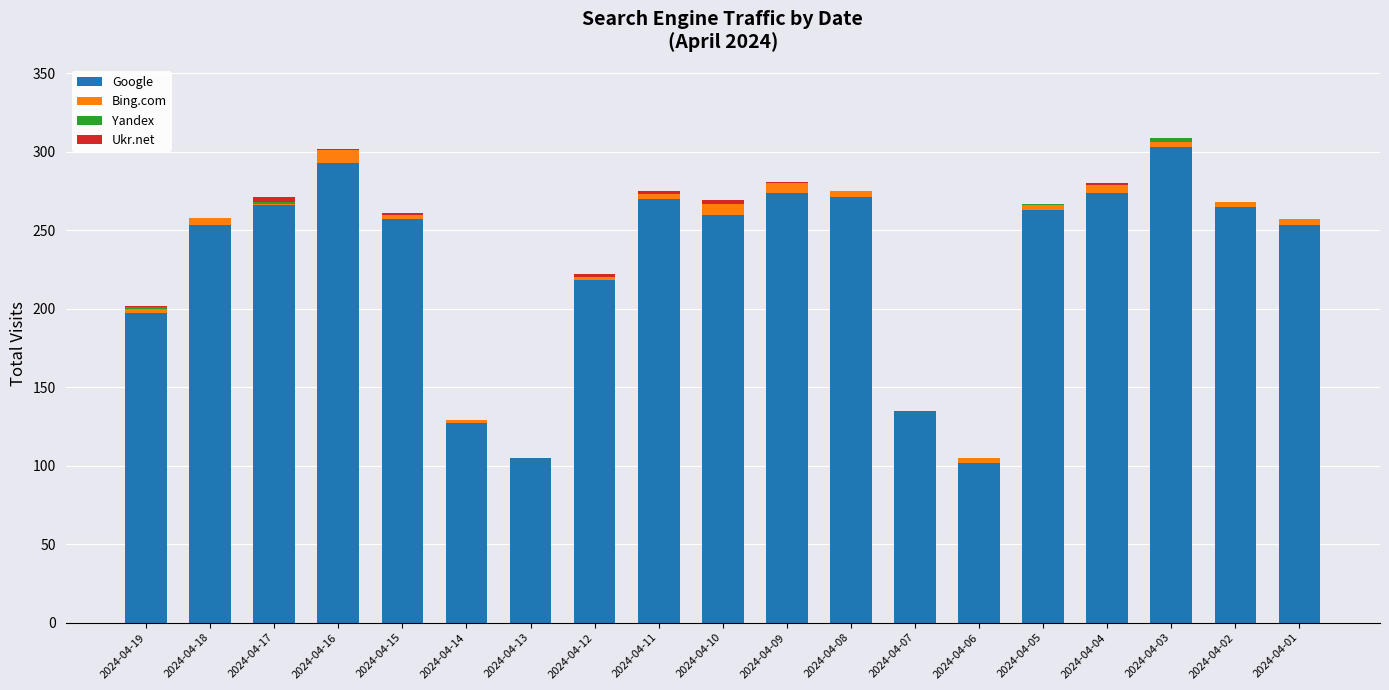

What is the highest value of the Google series?

303